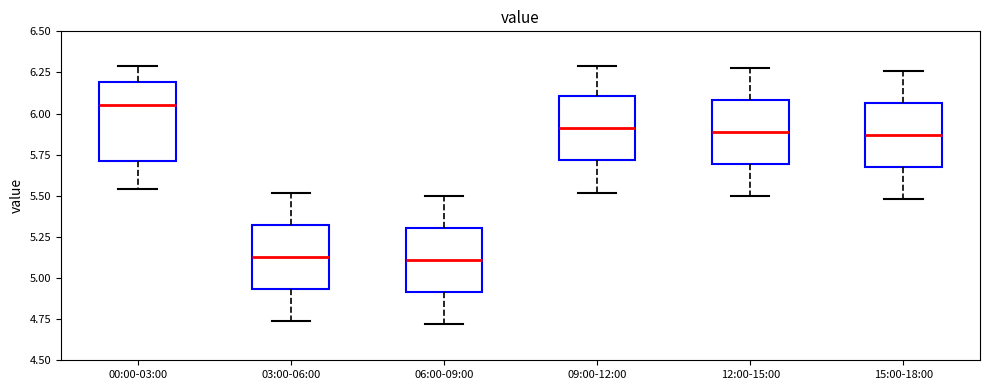

Where is the upper edge of the box for 06:00-09:00 on the y-axis? The values are not printed on the chart, so give them approximately, as read against the axis.

5.30